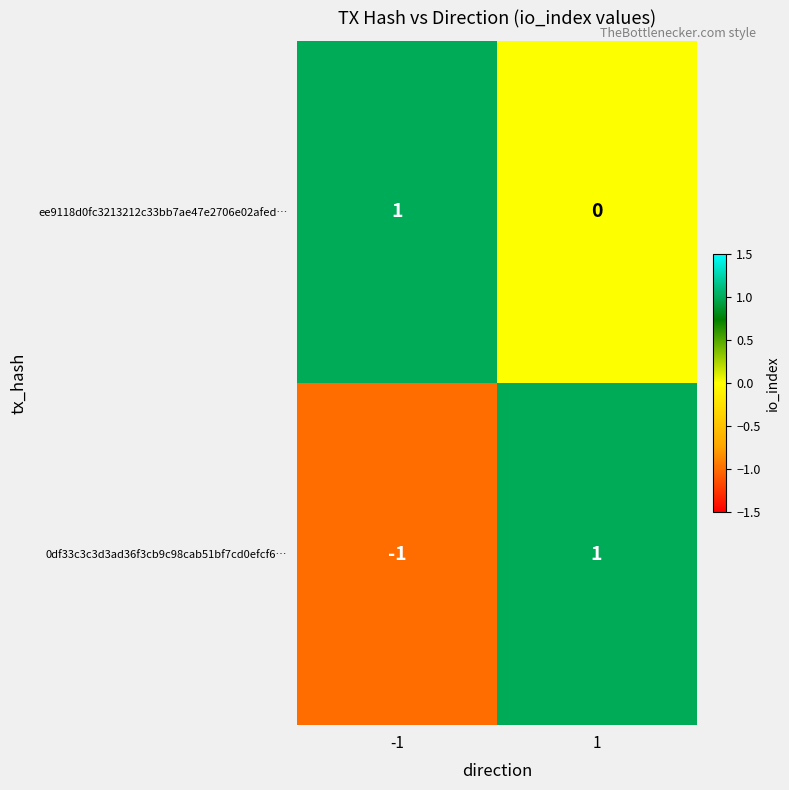

The ee9118d0fc3213212c33bb7ae47e2706e02afed… series shows 2 at -1. True or false?

False